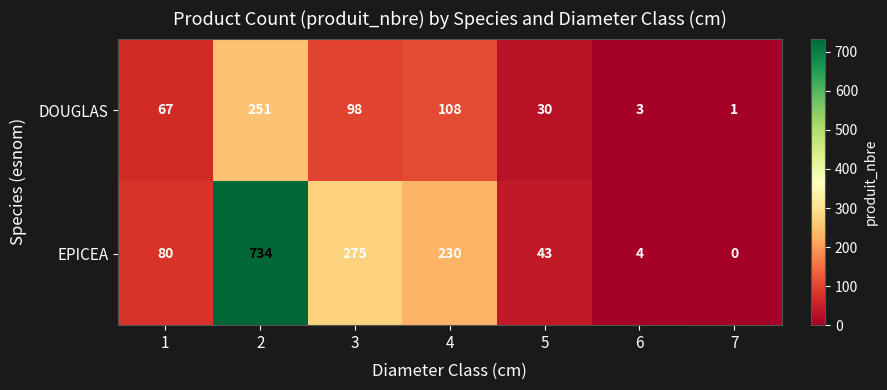

Where is DOUGLAS nearest to the value 126?

4